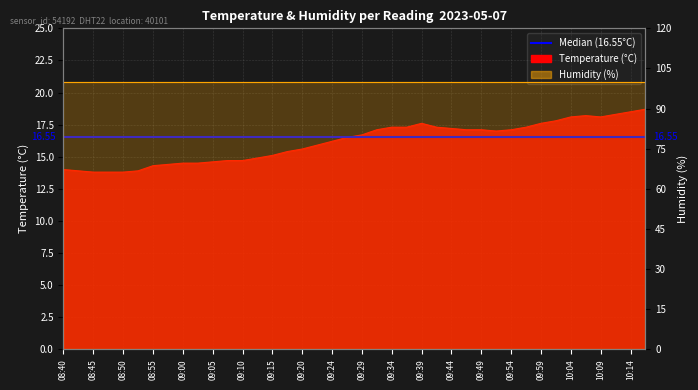

What is the minimum value shown in the chart?

13.8